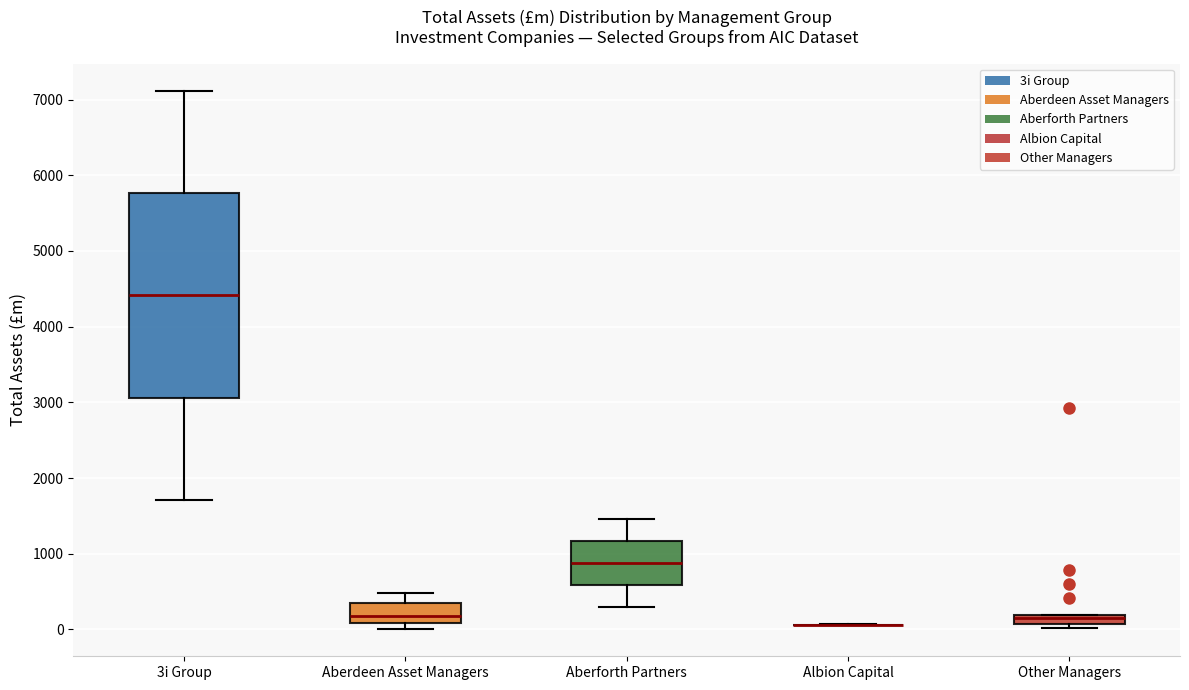

Where is the upper edge of the box for Aberdeen Asset Managers on the y-axis? The values are not printed on the chart, so give them approximately, as read against the axis.

300